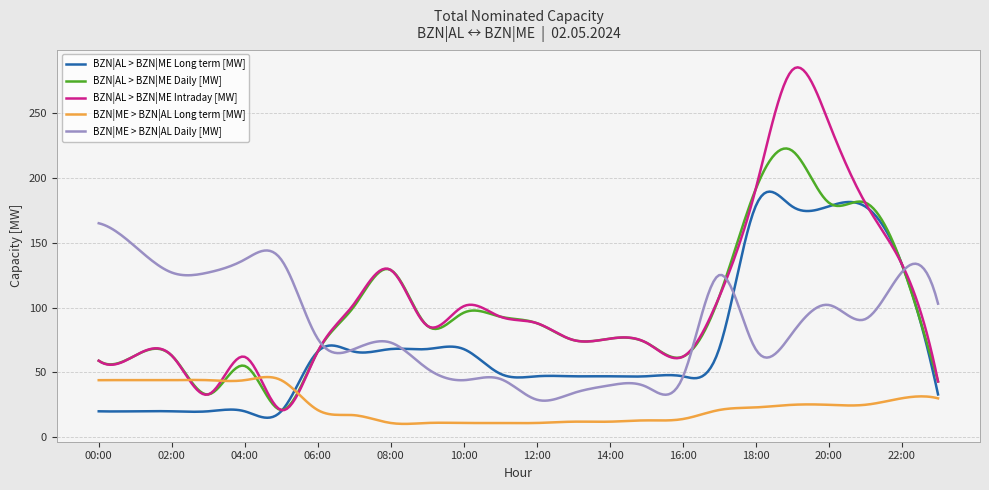

Which series has the widest spread of values?

BZN|AL > BZN|ME Intraday [MW]